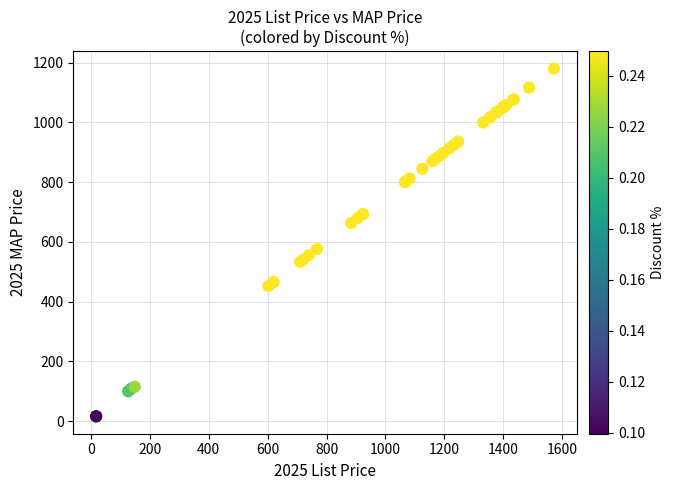

What Y value in the scatter plot is closest to 597?

576.1